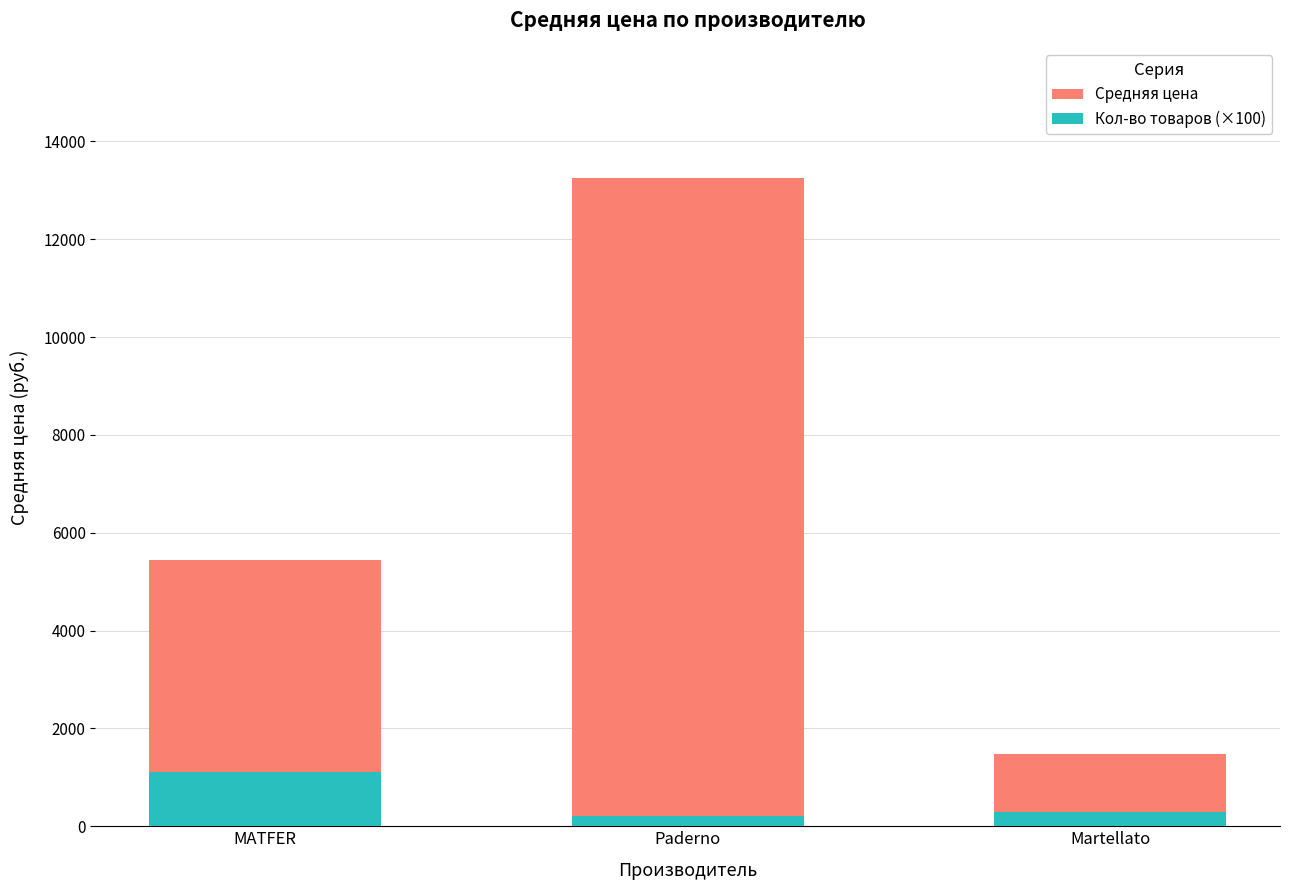

How many bars are there in total?

6